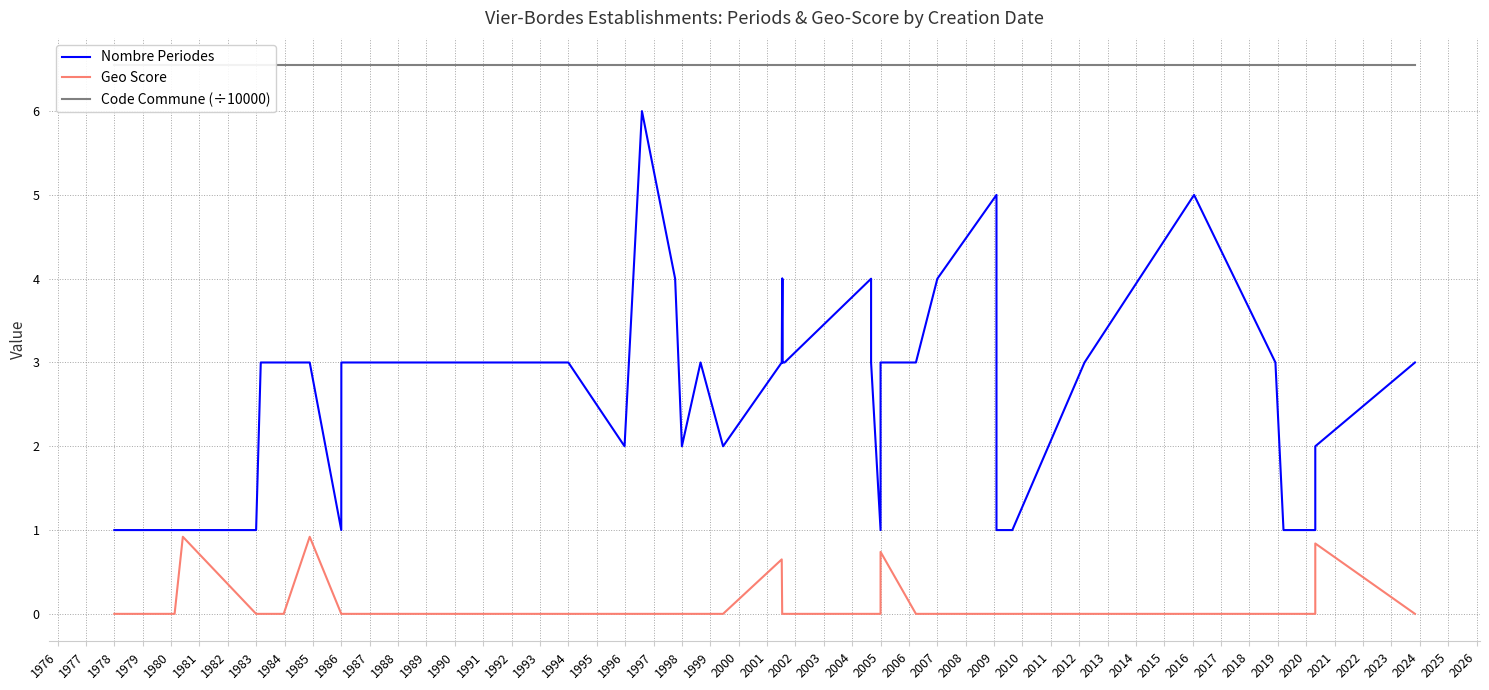

List the series in order of their peak value, highest first.

Code Commune (÷10000), Nombre Periodes, Geo Score